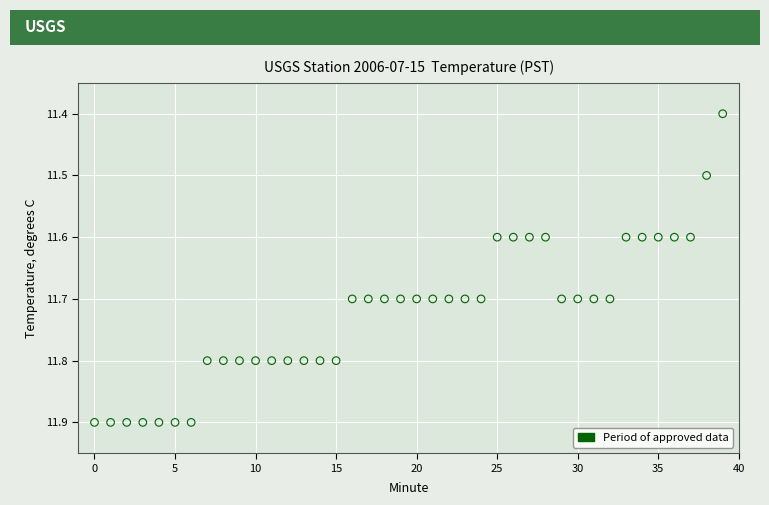

What is the range of Y values (max minus min)?

0.5